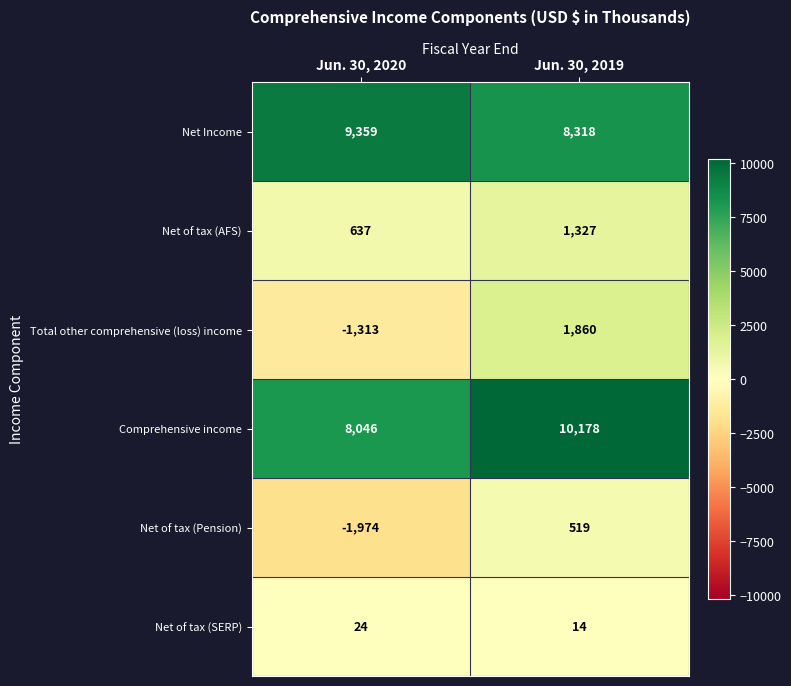

At which category is the sum across all series the highest?

Jun. 30, 2019